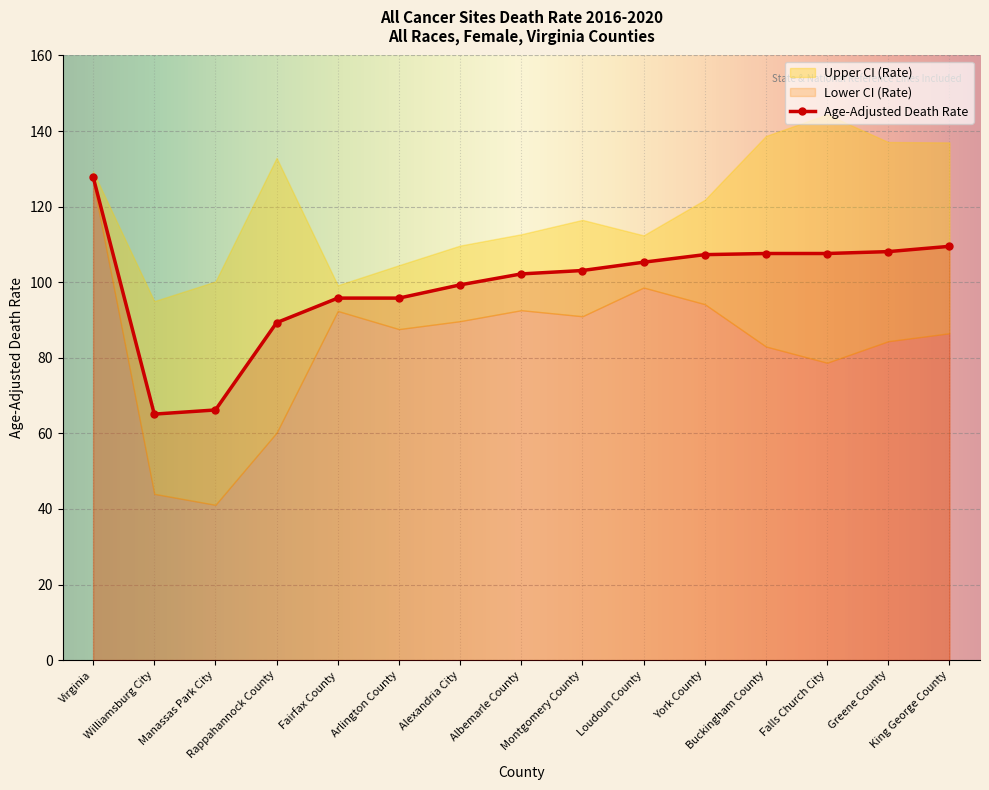

True or false: Upper CI (Rate) has more than 1 points higher than both neighbors.

True